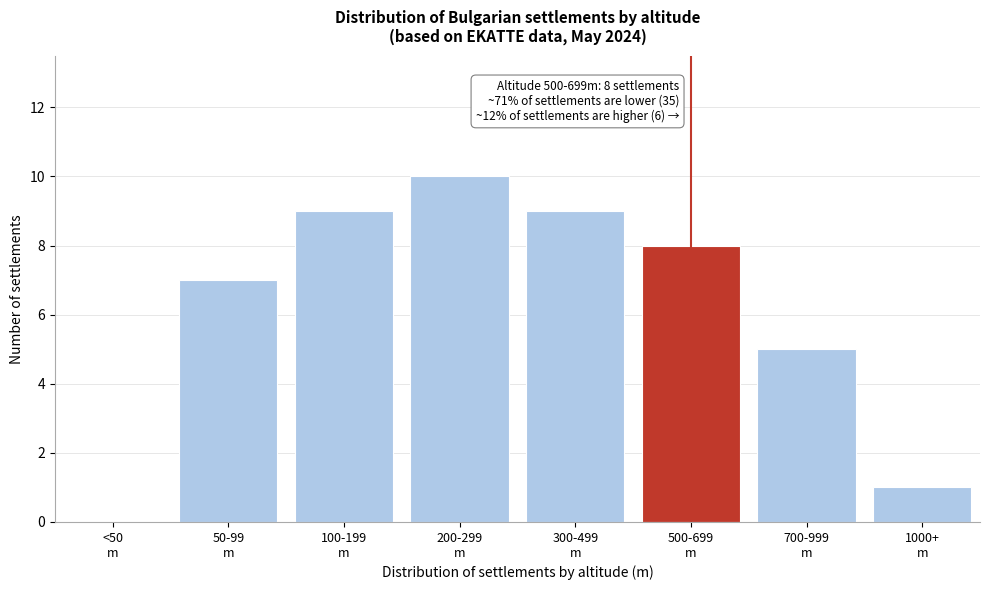

What is the greatest value displayed?

10